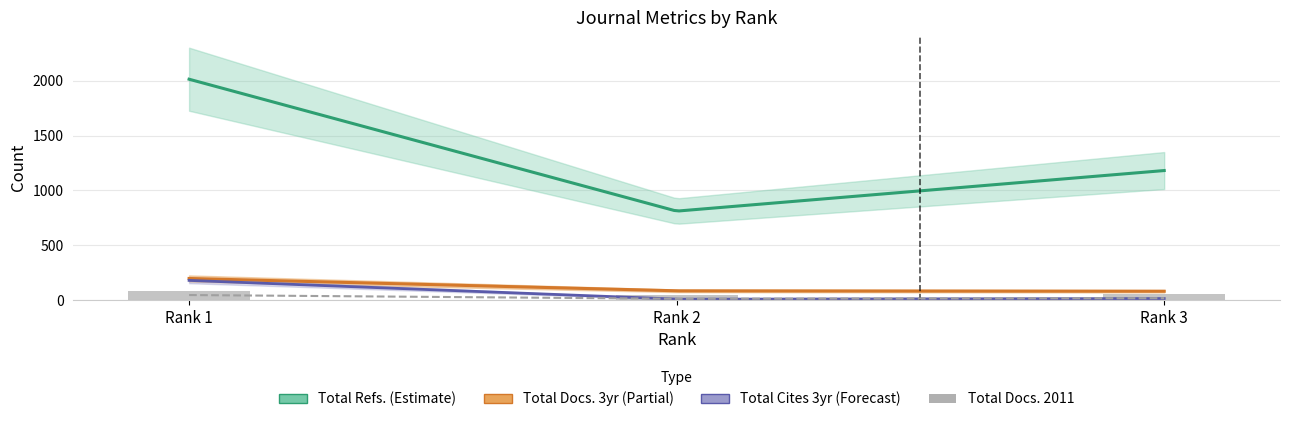

What is the maximum value shown in the chart?

2301